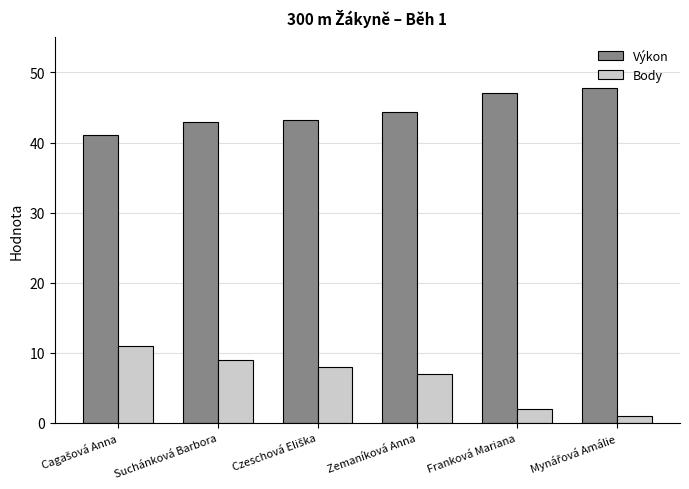

What is the difference between the maximum and minimum values in the Výkon series?

6.8